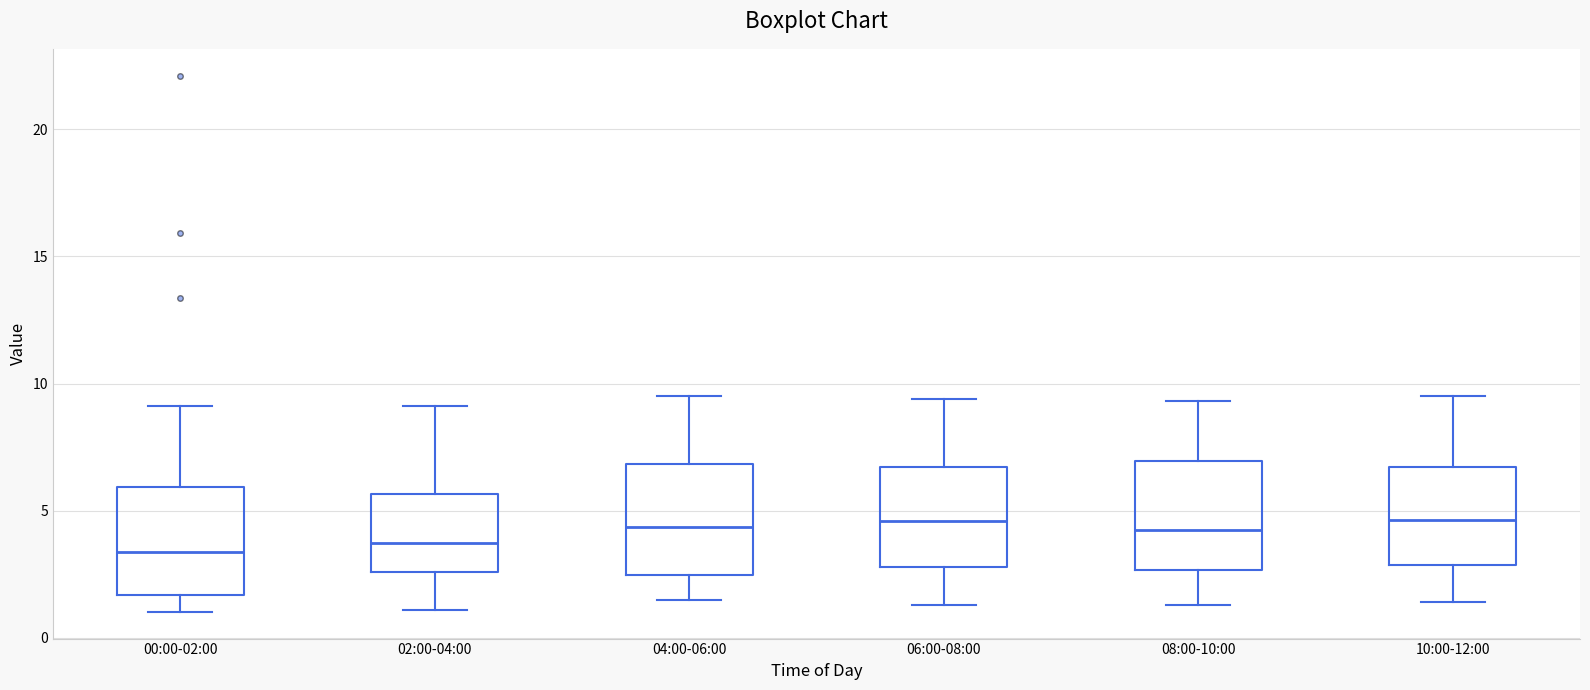

Reading left to right, read every box against the y-axis: the position of its median line, the range the box covers, and the ends of its whiskers. The values are not printed on the chart, so give them approximately, as read against the axis.

00:00-02:00: median 3.5, box 1.5 to 6.0, whiskers 1.0 to 9.0
02:00-04:00: median 4.0, box 2.5 to 5.5, whiskers 1.0 to 9.0
04:00-06:00: median 4.5, box 2.5 to 7.0, whiskers 1.5 to 9.5
06:00-08:00: median 4.5, box 3.0 to 6.5, whiskers 1.5 to 9.5
08:00-10:00: median 4.5, box 2.5 to 7.0, whiskers 1.5 to 9.5
10:00-12:00: median 4.5, box 3.0 to 6.5, whiskers 1.5 to 9.5